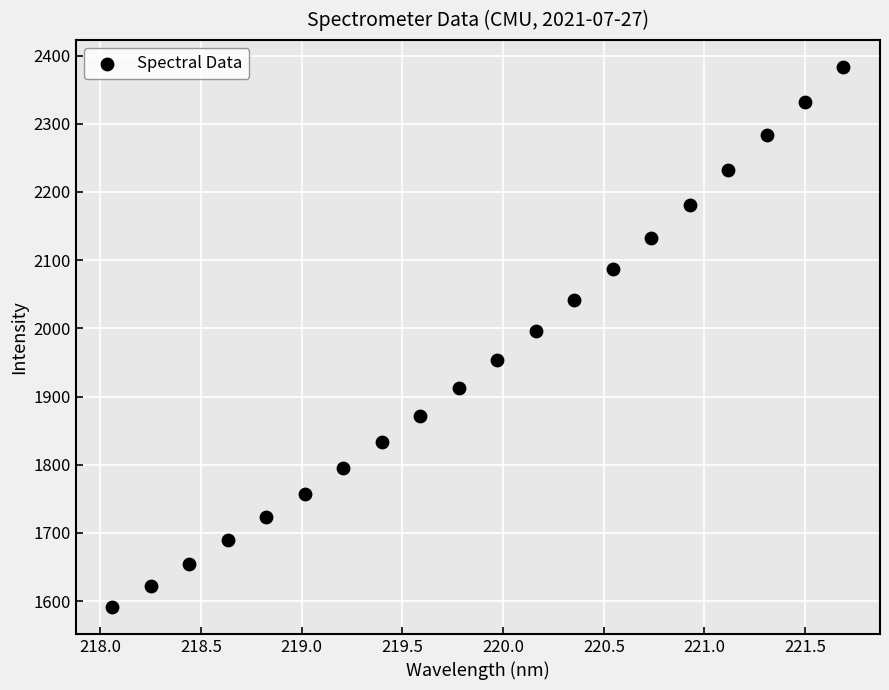

What is the range of Y values (max minus min)?

791.8